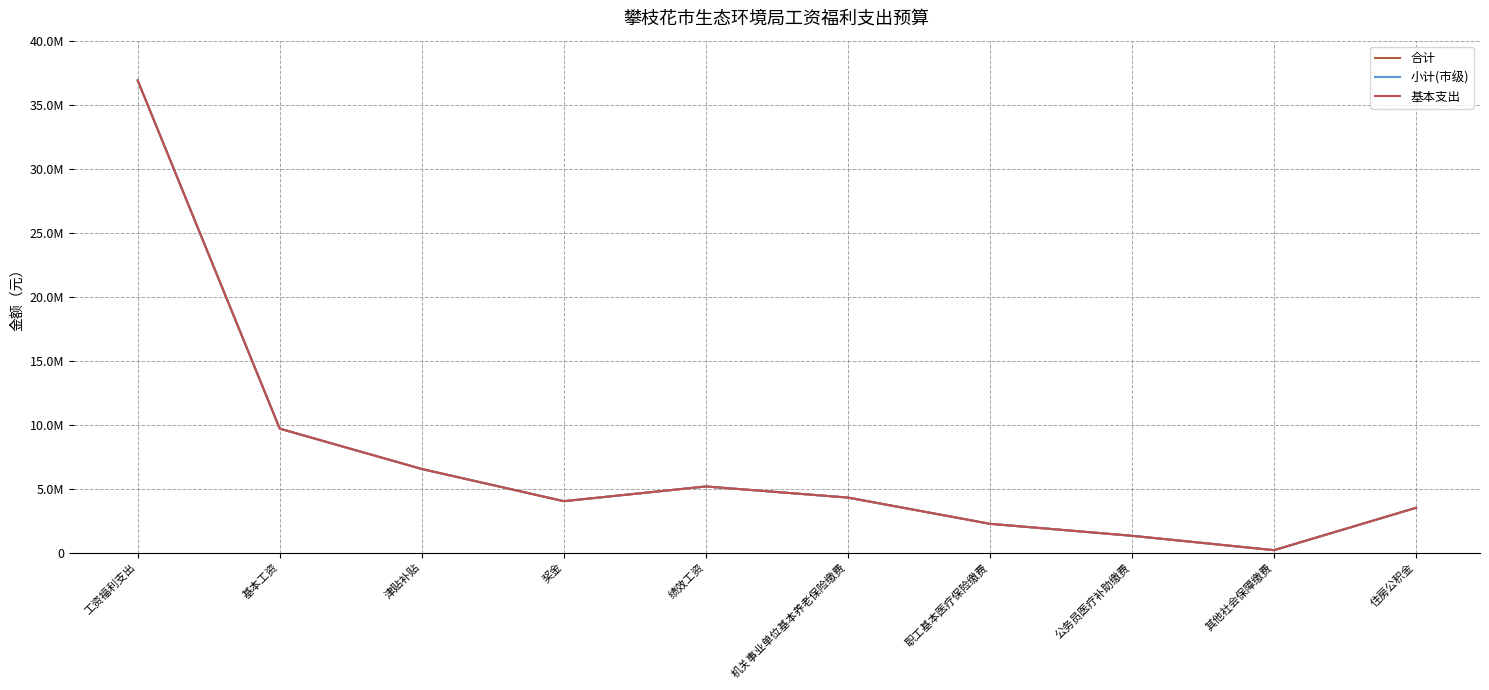

Does the chart have visible grid lines?

Yes